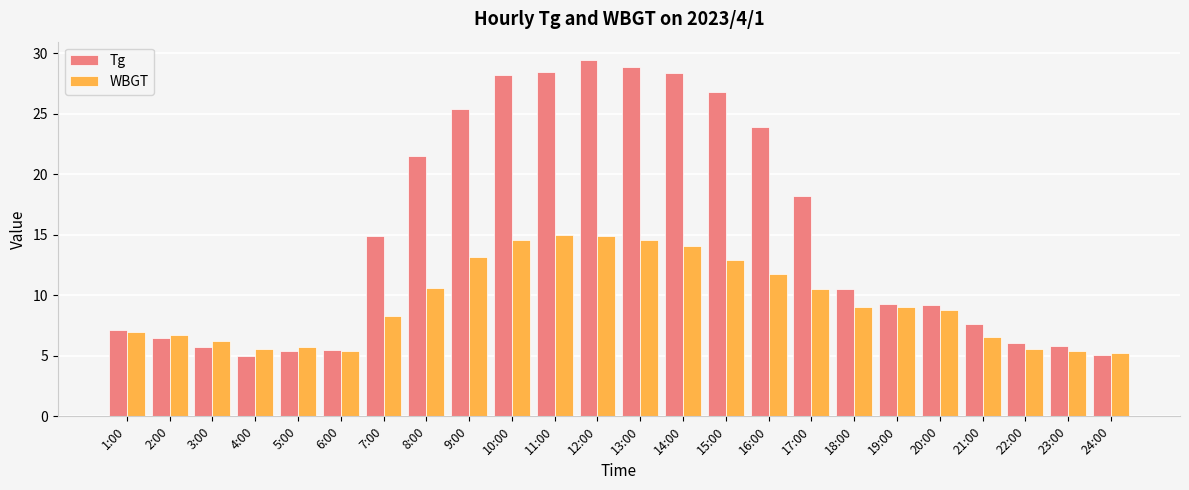

What is the sum of the Tg values at 13:00 and 20:00?

38.1